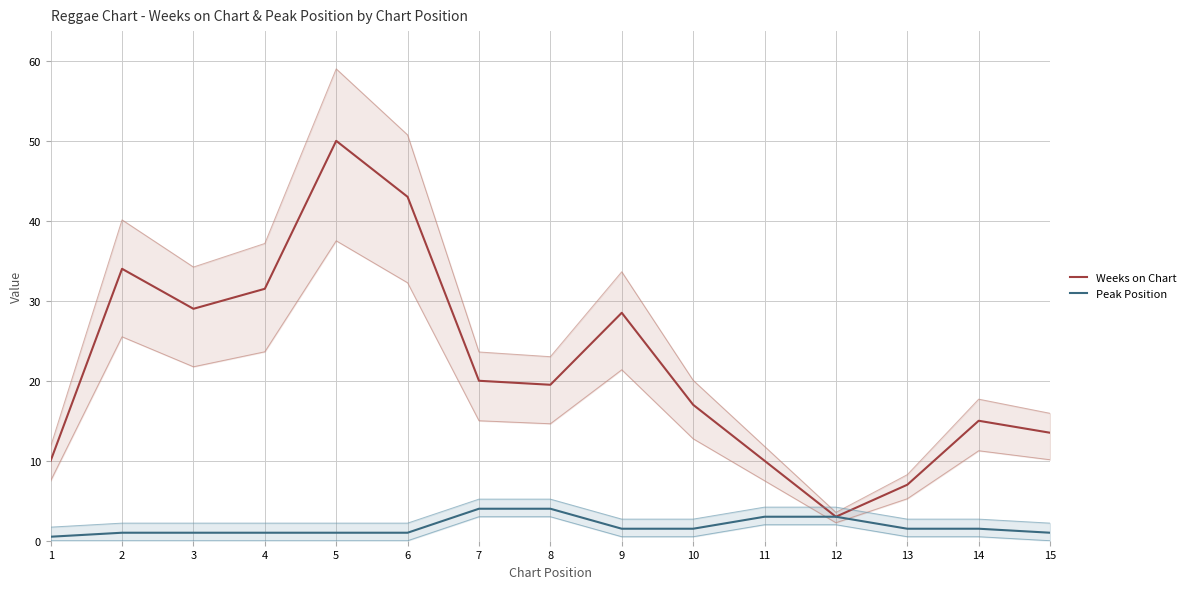

The value of Peak Position at 1 is 0.5. True or false?

True